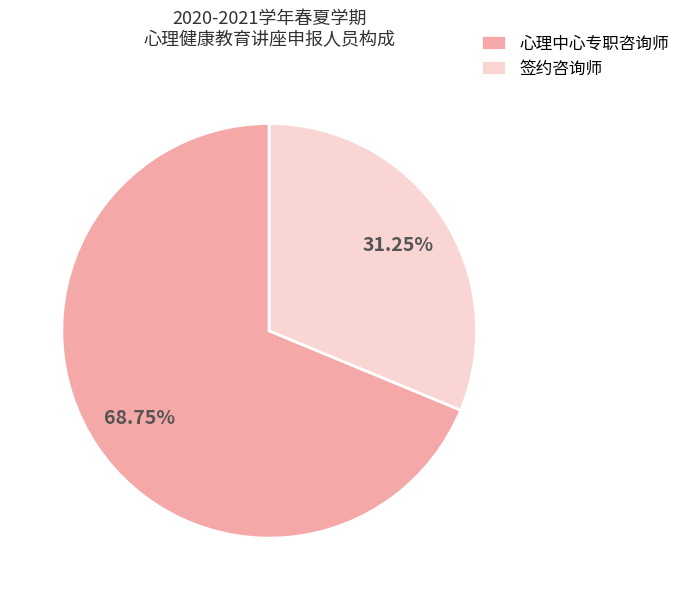

What is the ratio of the value at 心理中心专职咨询师 to the value at 签约咨询师?

2.2